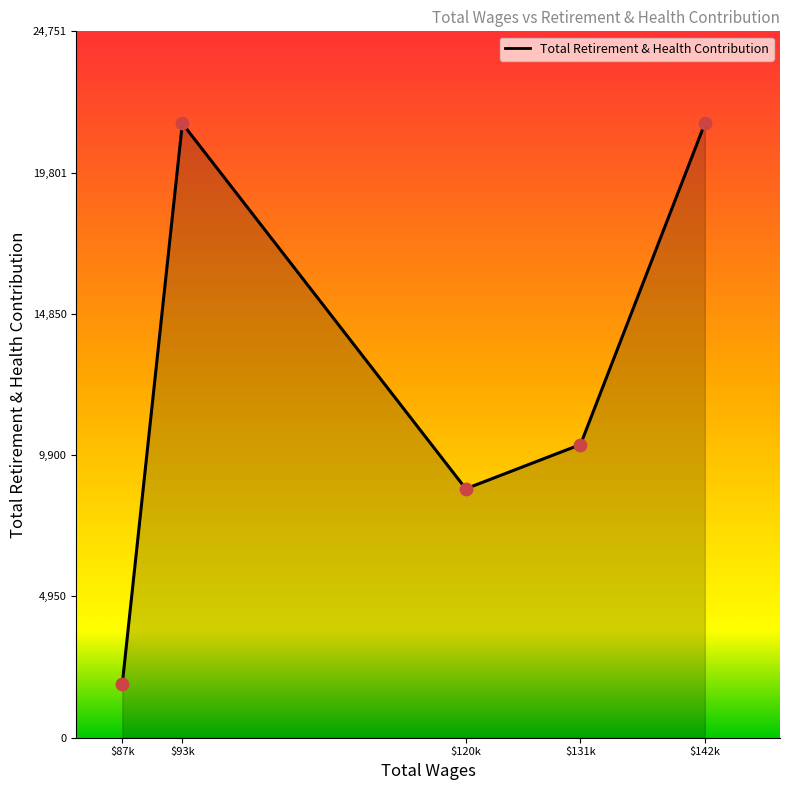

The value at $131k is 10273. True or false?

True